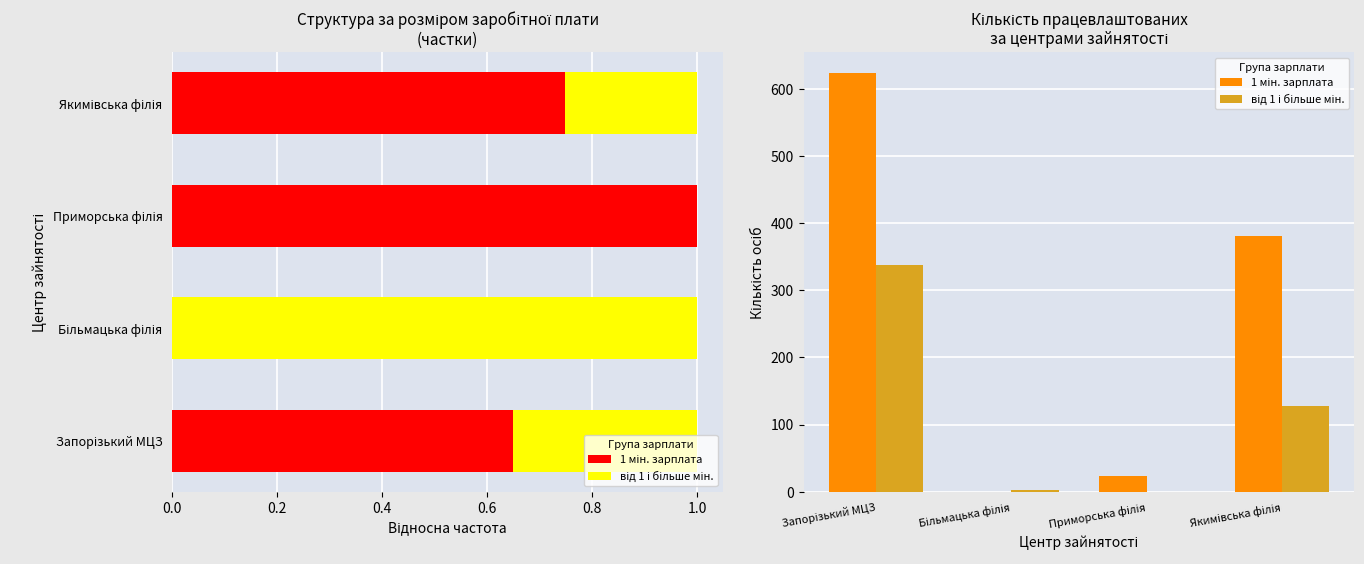

What is the value of the 1 мін. зарплата bar at the 4th from the left?

380